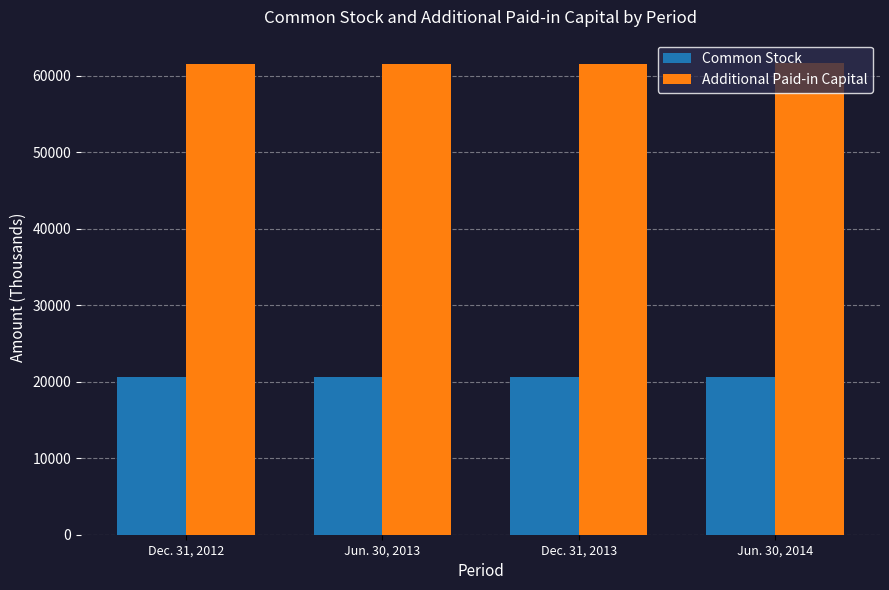

What is the spread (max minus min) of values at Dec. 31, 2012?

41013